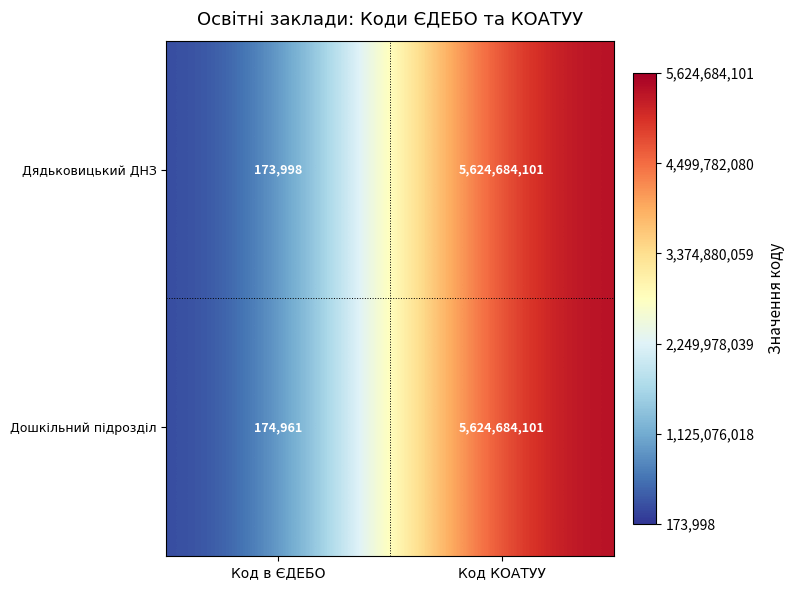

Which category has the lowest value in the Дошкільний підрозділ series?

Код в ЄДЕБО